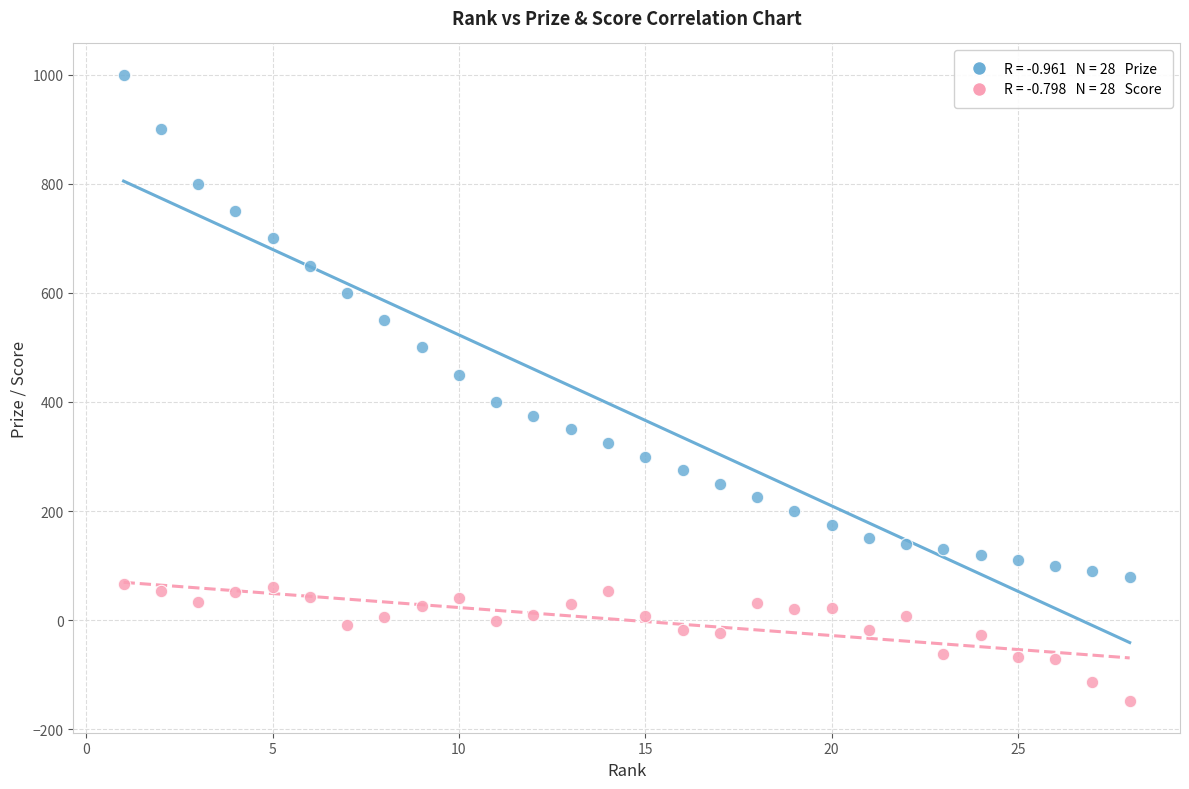

Across all data points, what is the range of Y values (max minus min)?

1149